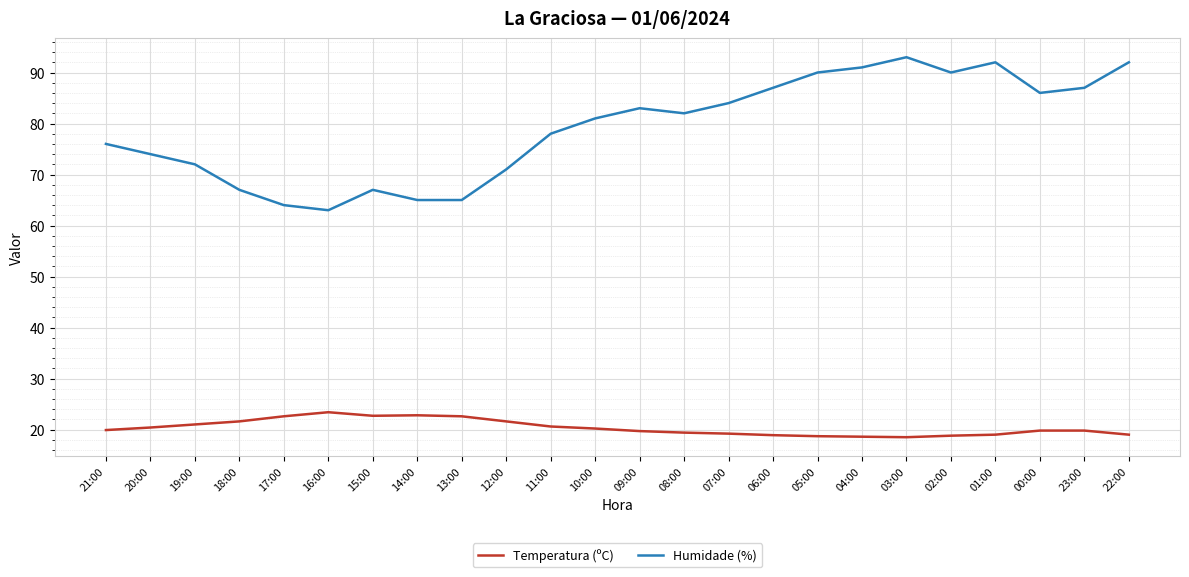

What is the difference between the highest and lowest values at 11:00?

57.4